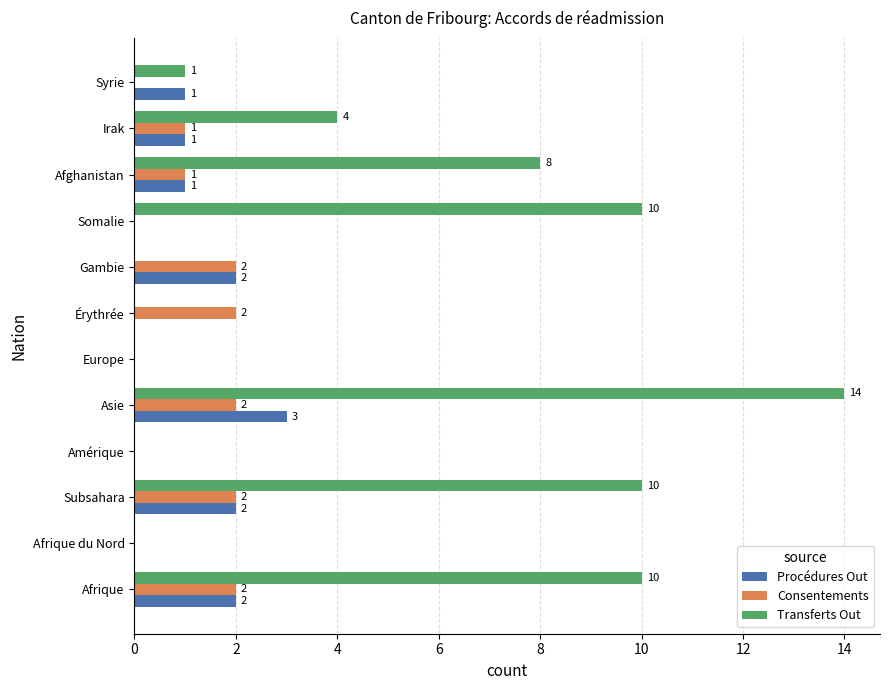

The Procédures Out series shows 3 at Gambie. True or false?

False